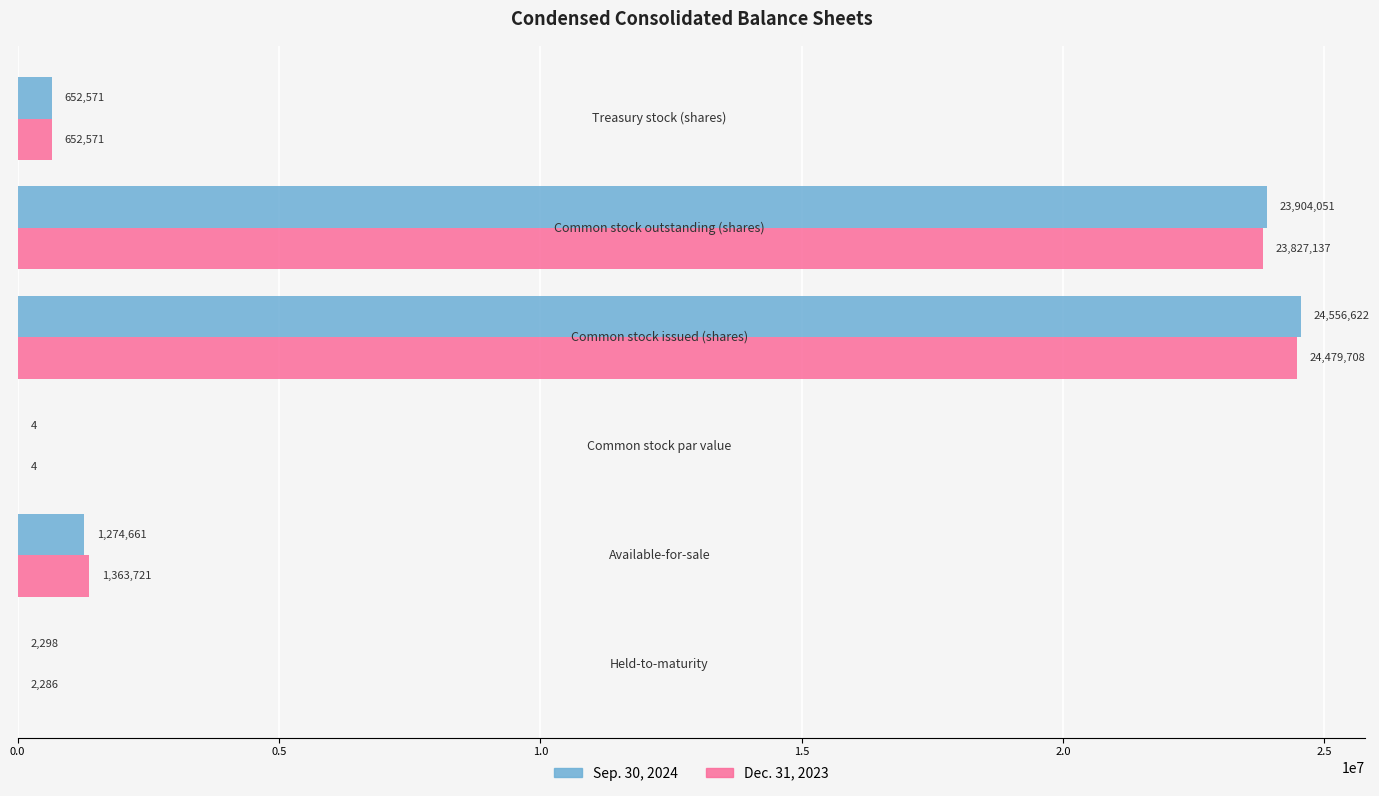

What is the highest value of the Sep. 30, 2024 series?

24556622